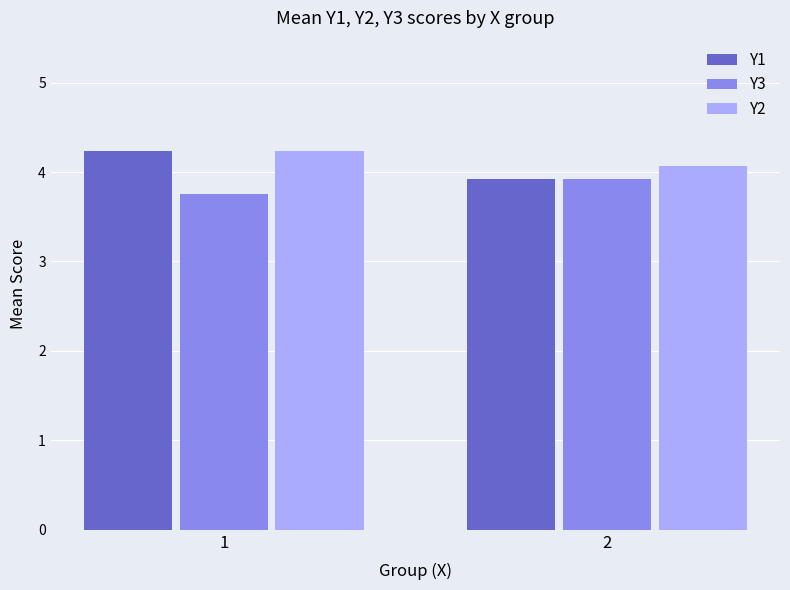

What is the difference between the Y2 values at 1 and 2?

0.2